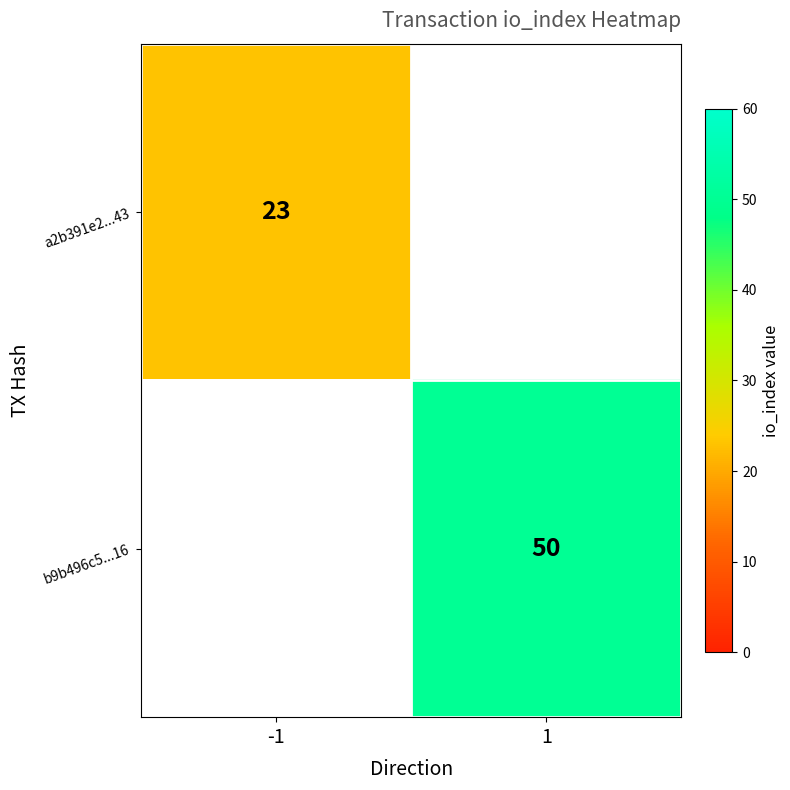

Which category has the lowest value across all series?

-1